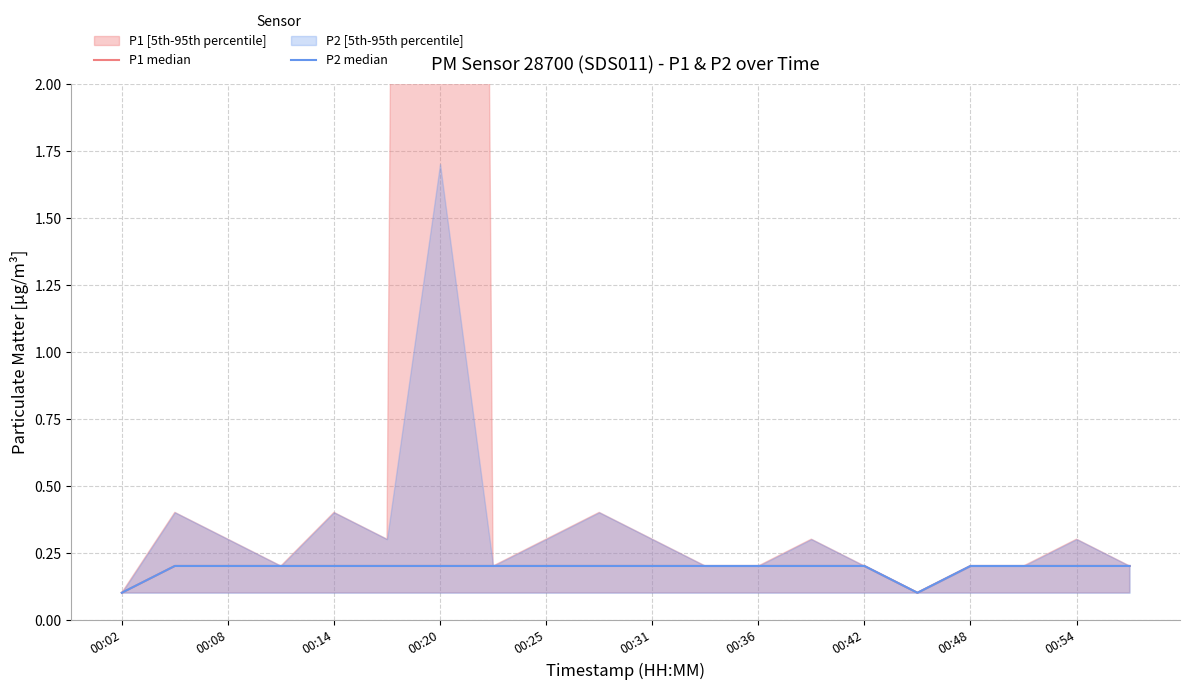

The value of P1 median at 00:31 is 0.2. True or false?

True